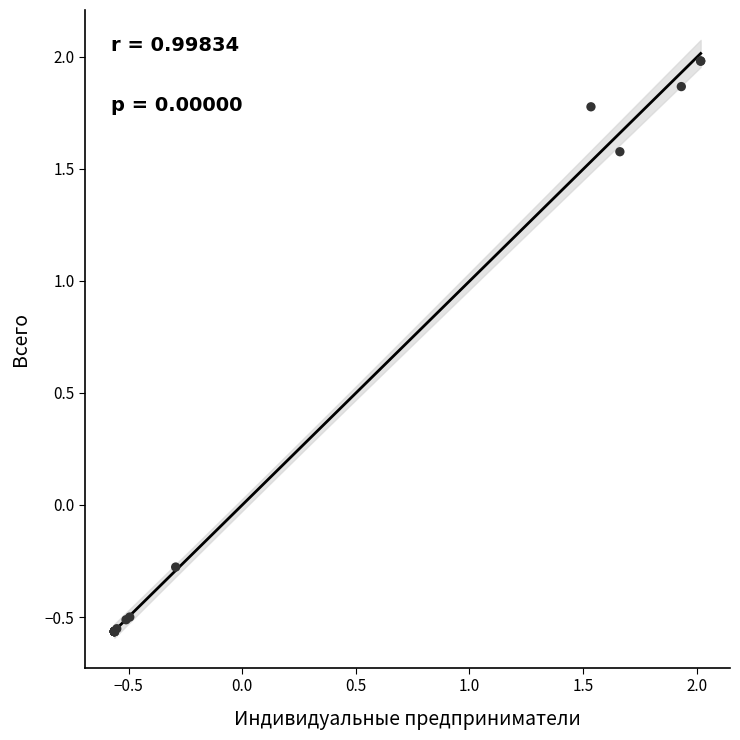

What Y value in the scatter plot is closest to 0?

-0.3